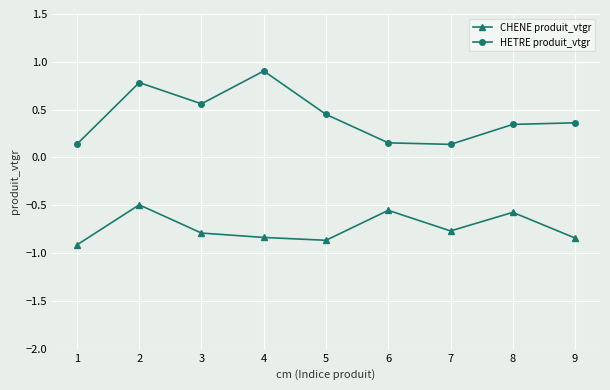

Does the chart display data point markers on the line(s)?

Yes